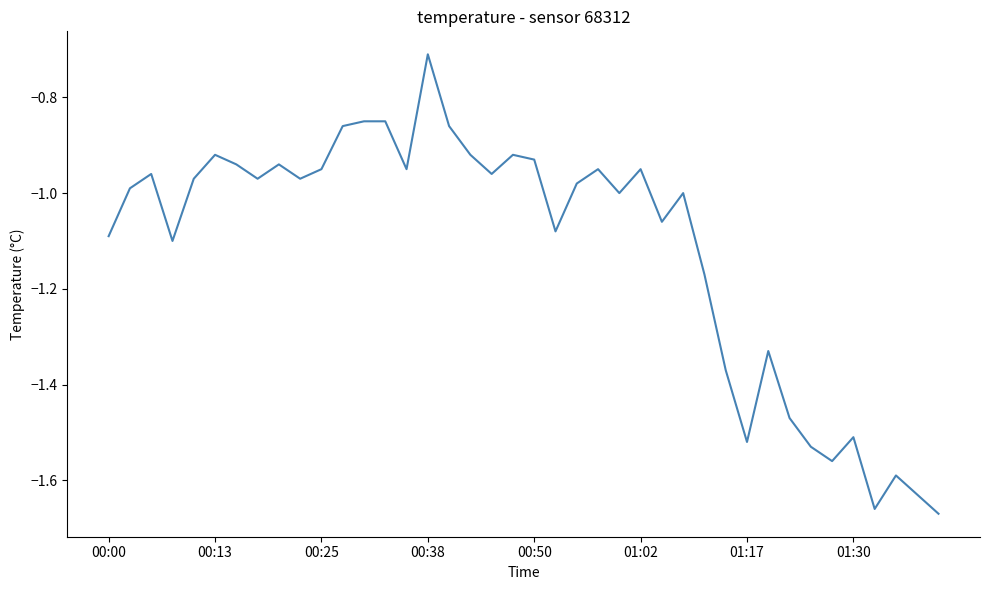

What is the difference between the maximum and minimum values?

1.0